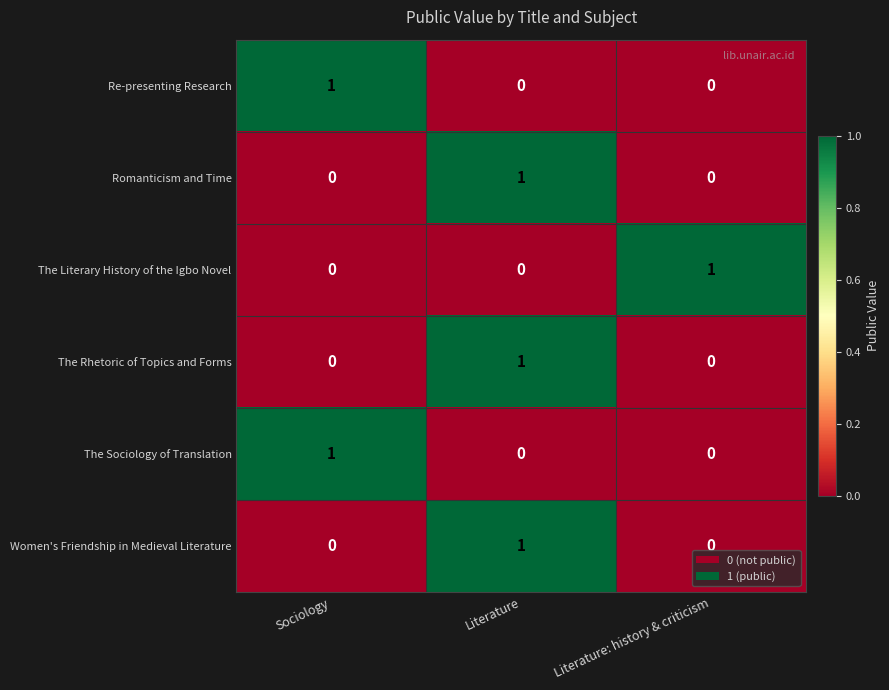

At how many categories does at least one series exceed 0?

3